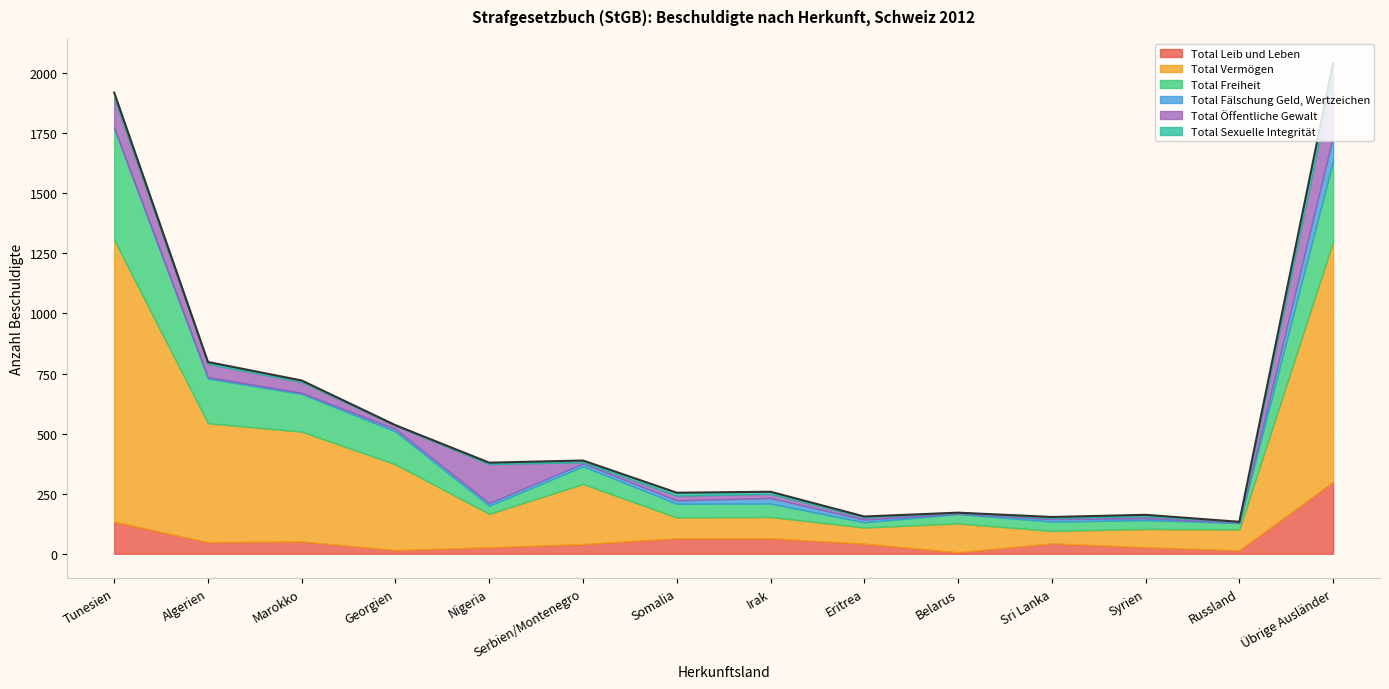

How many intersections are there between Total Leib und Leben and Total Öffentliche Gewalt?

4